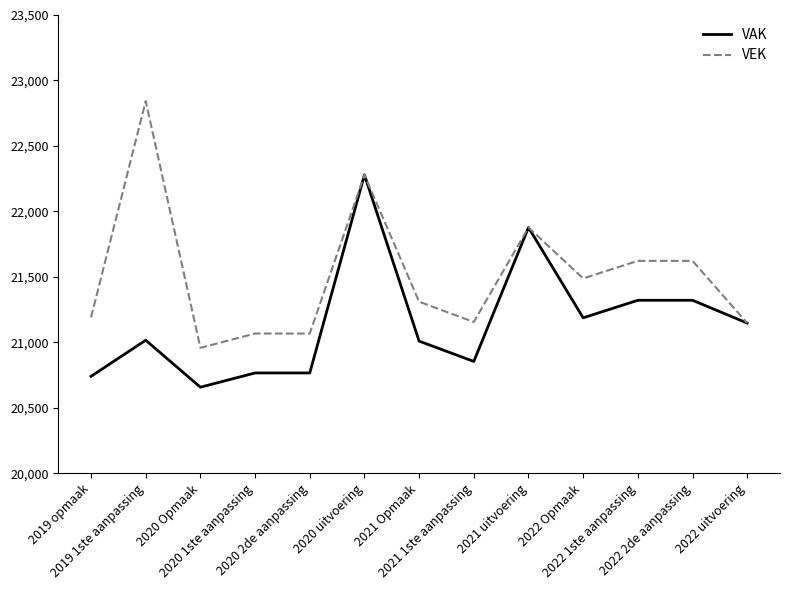

Which series has the largest range (max minus min)?

VEK